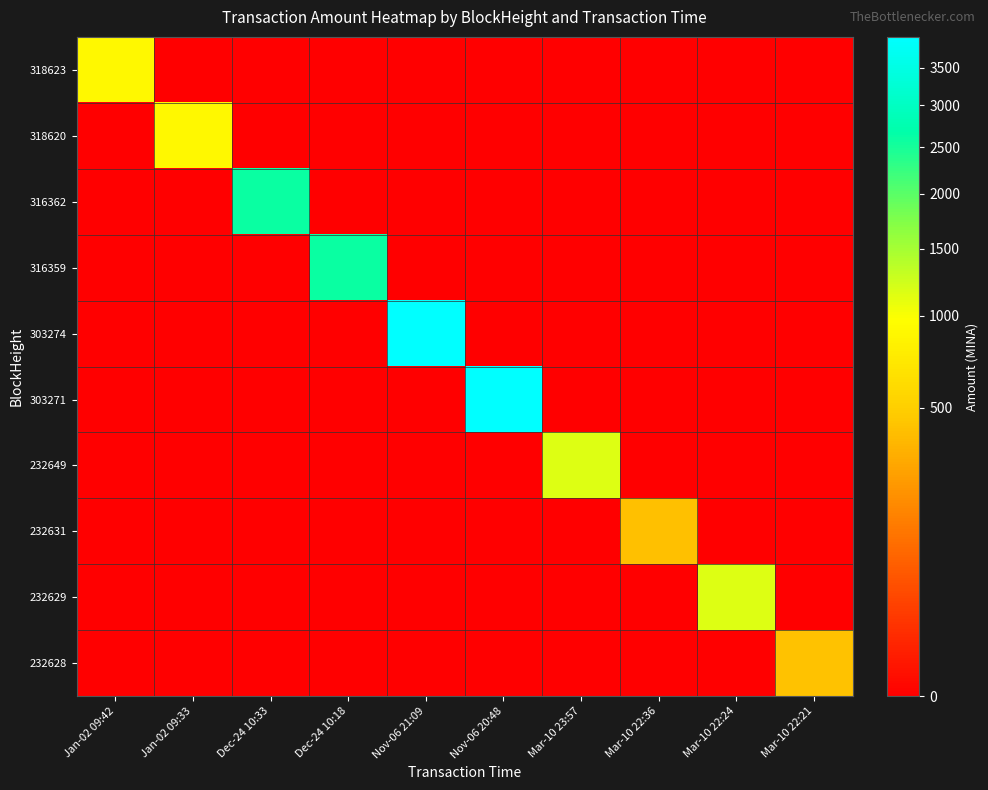

Rank the series by their maximum value, from highest to lowest.

303271, 303274, 316359, 316362, 232629, 232649, 318620, 318623, 232628, 232631